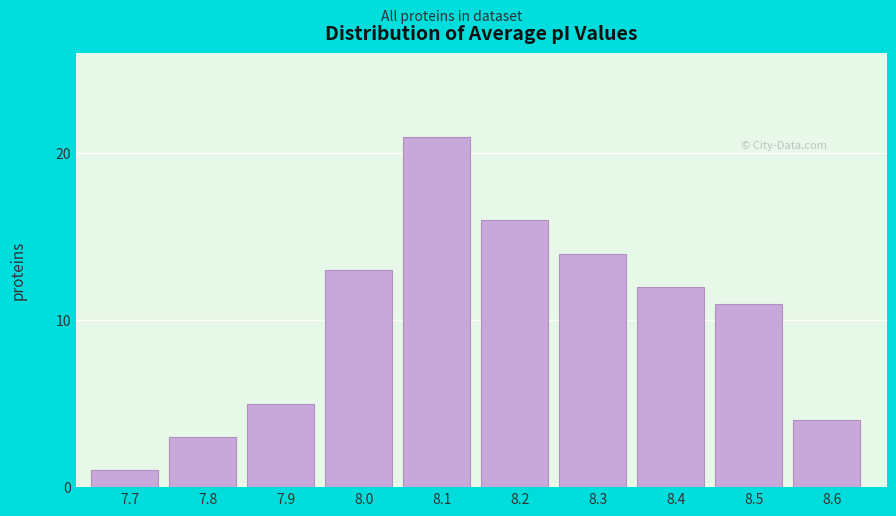

Reading right to left, what are all the values shown in this chart?

8.6=4	8.5=11	8.4=12	8.3=14	8.2=16	8.1=21	8.0=13	7.9=5	7.8=3	7.7=1